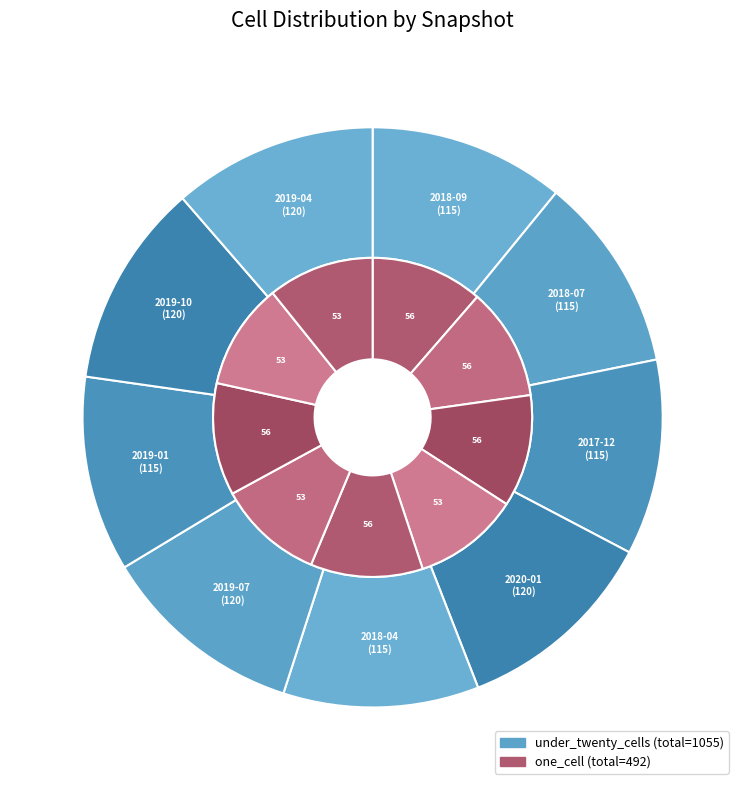

Does 2017-12-22 account for over 50% of the chart?

No